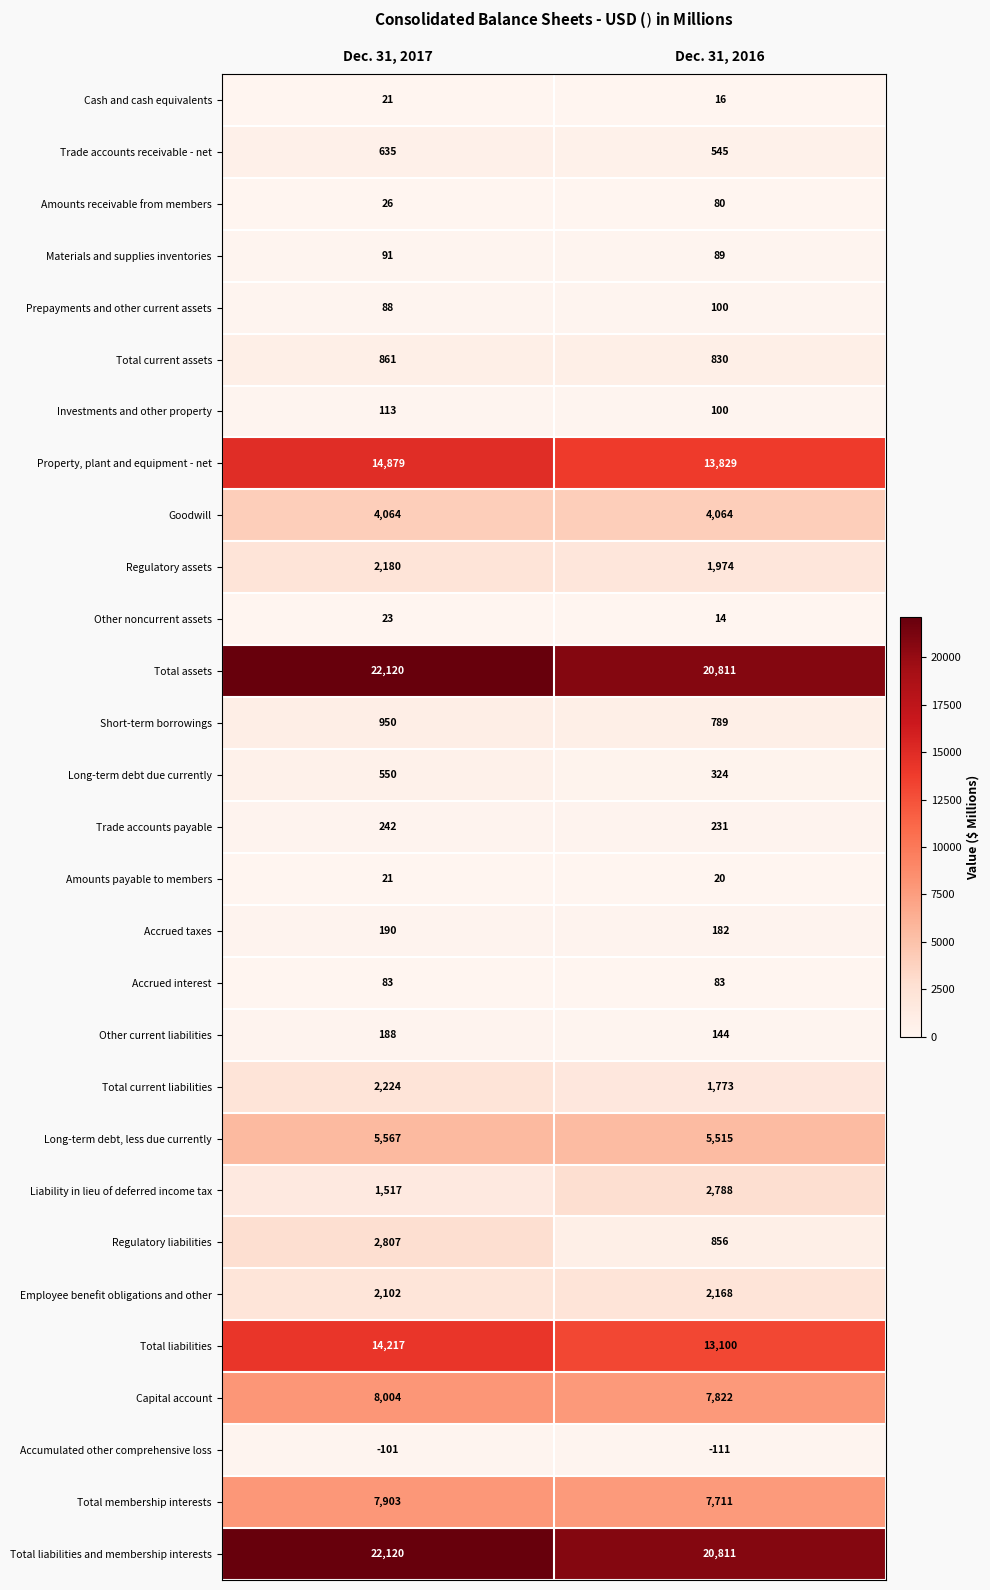

The Regulatory liabilities series shows 2807 at Dec. 31, 2017. True or false?

True